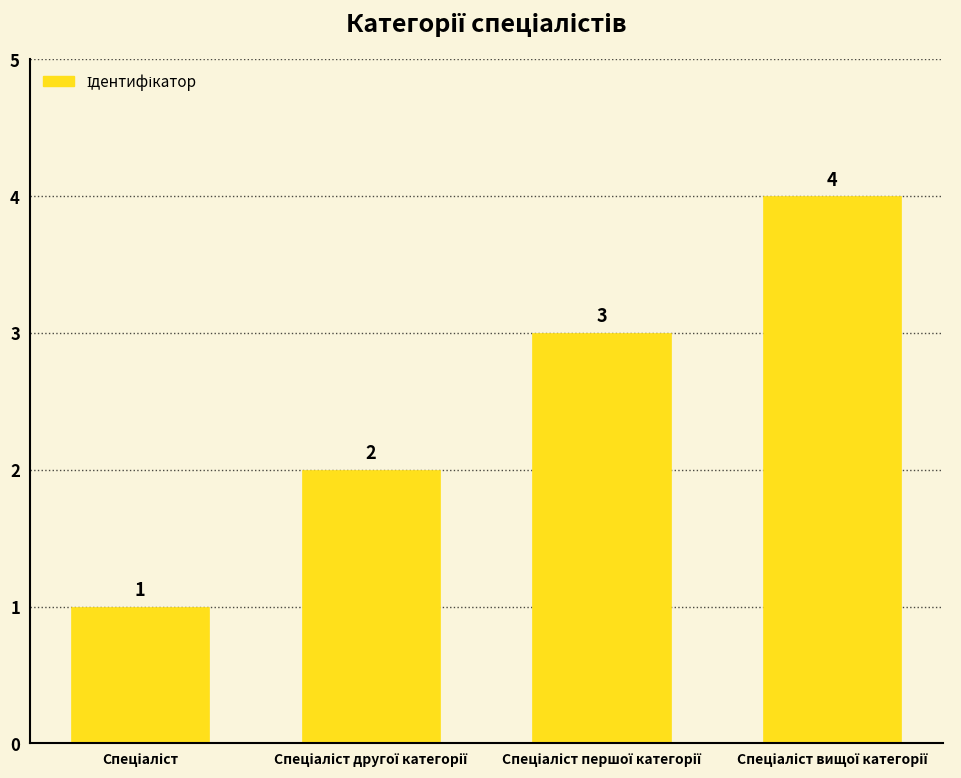

What is the smallest value displayed?

1